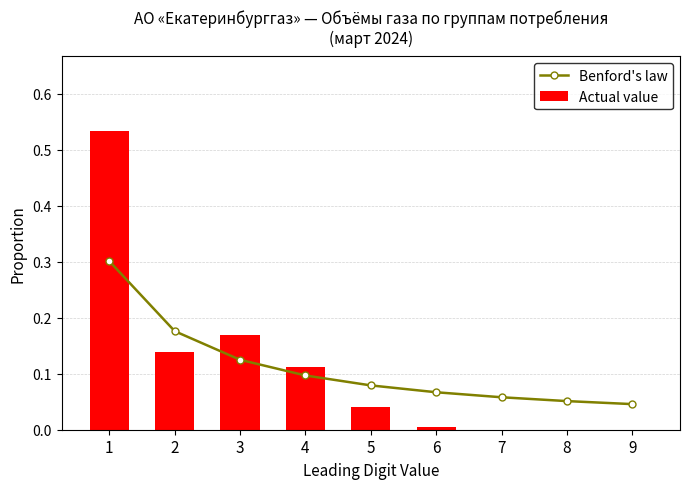

What is the highest value of the Benford's law series?

0.3